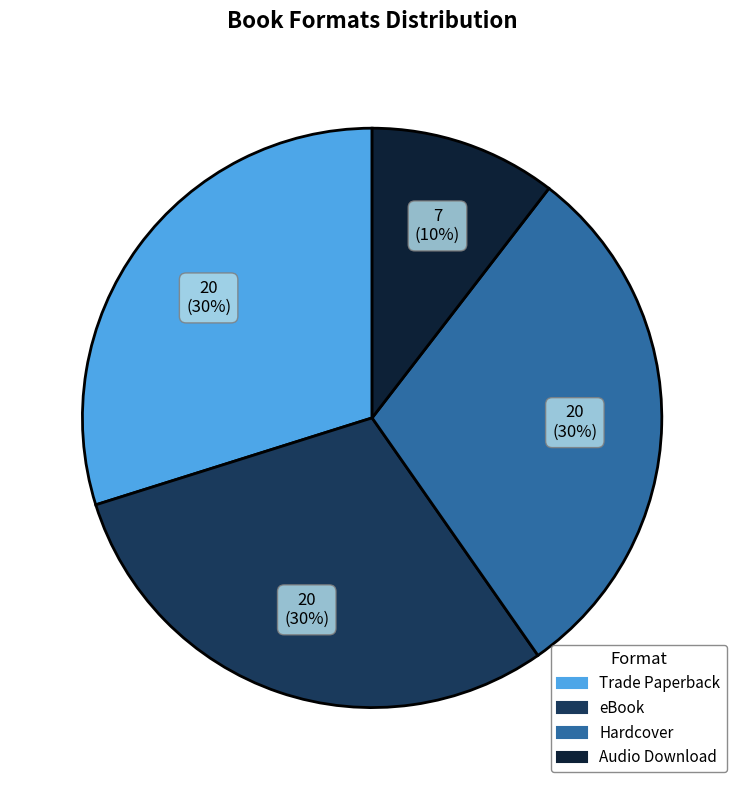

Does Audio Download account for over 50% of the chart?

No